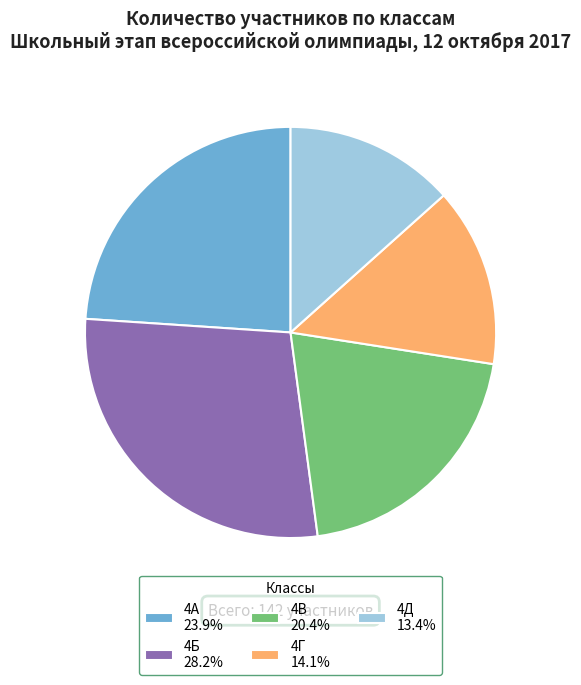

How many slices are in this pie chart?

5